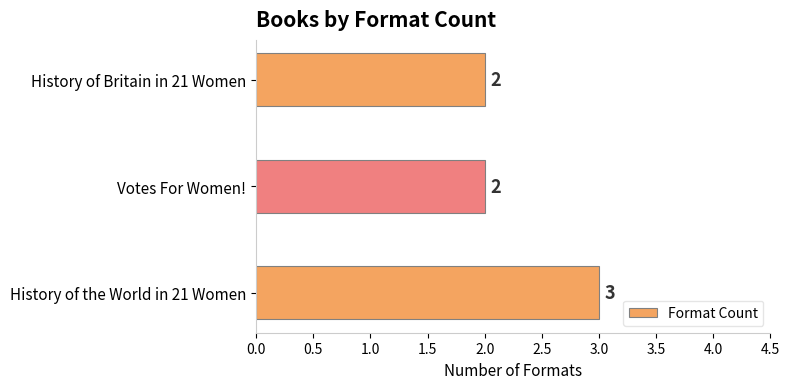

Are the bars horizontal?

Yes